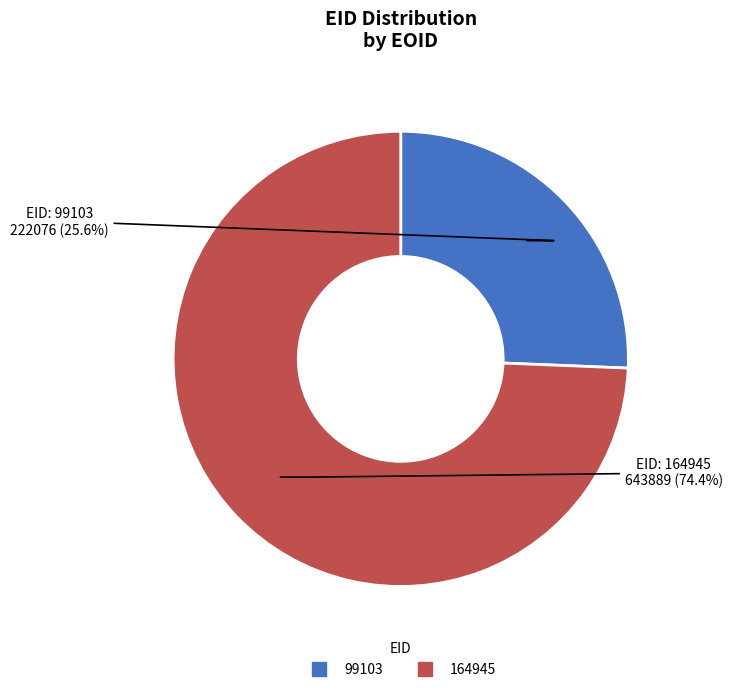

Approximately how many times larger is the value at 99103 compared to 164945?

0.3